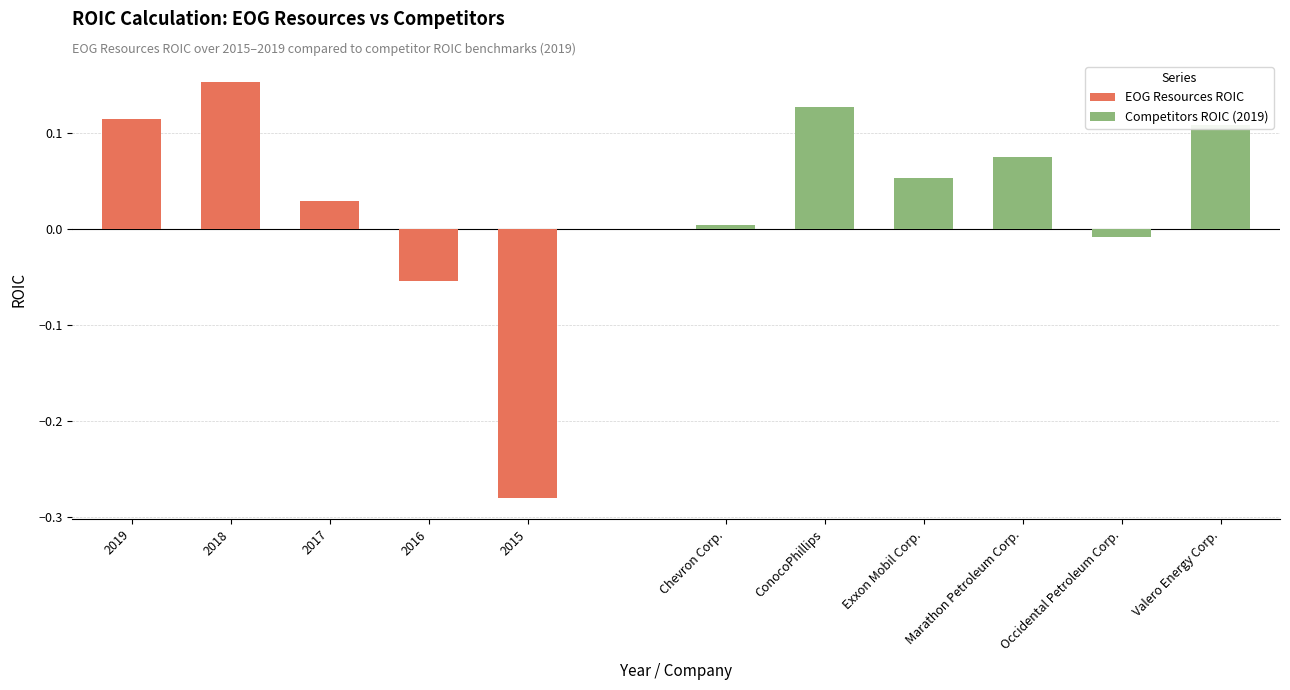

Where is EOG Resources ROIC nearest to the value 0?

2017